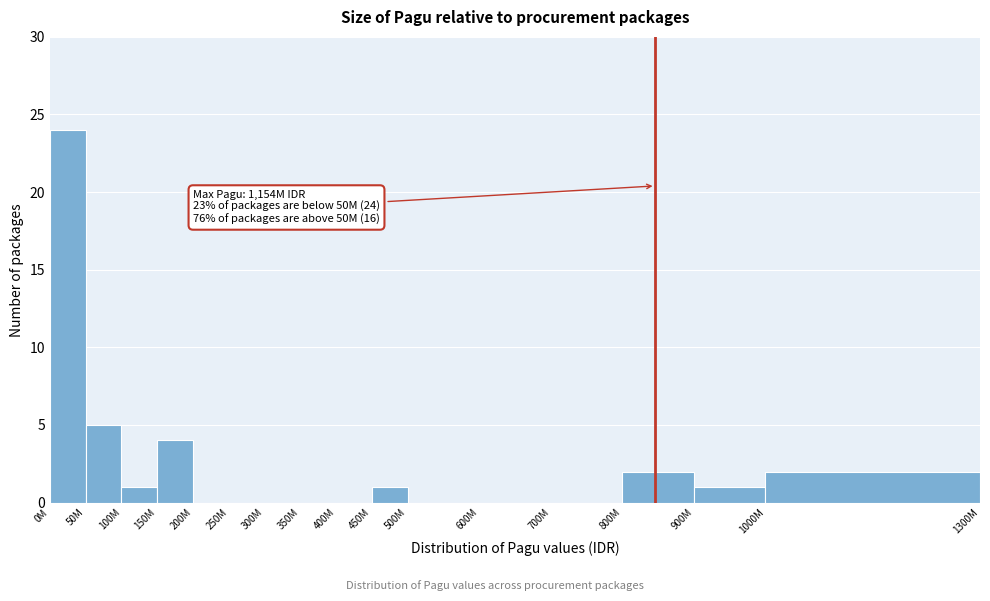

Reading left to right, transcribe all the data shown in this chart.

0M=24	50M=5	100M=1	150M=4	200M=0	250M=0	300M=0	350M=0	400M=0	450M=1	500M=0	600M=0	700M=0	800M=2	900M=1	1000M=2